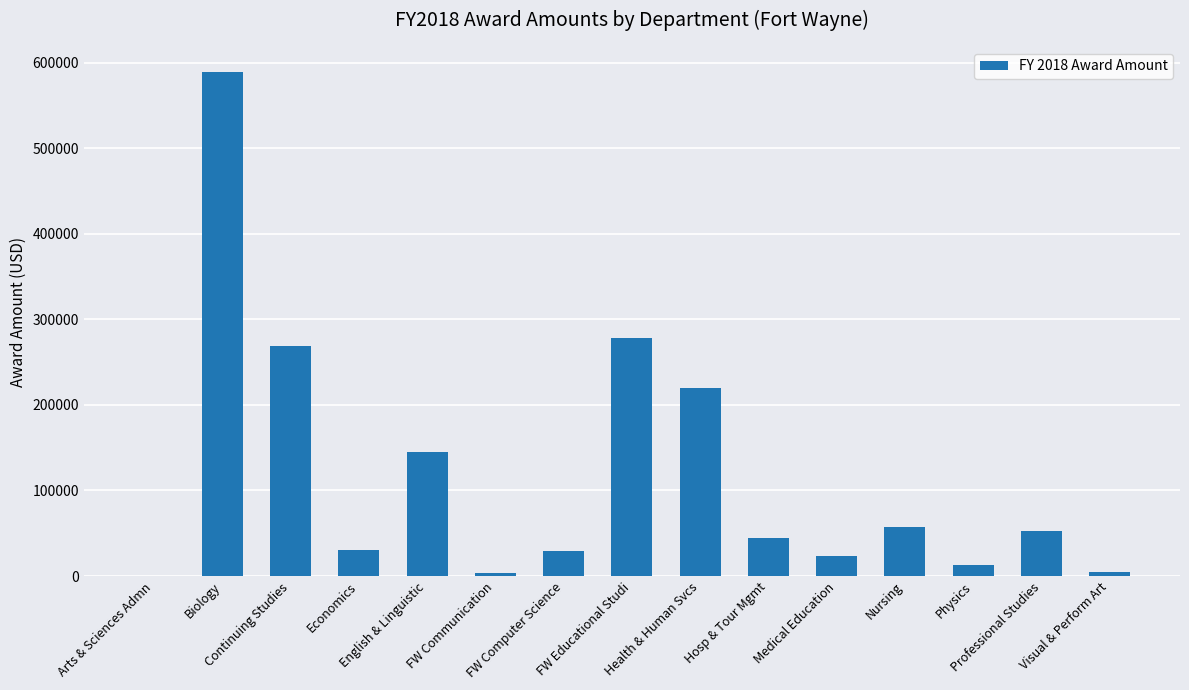

True or false: the data shows 12402.5 at Physics.

True